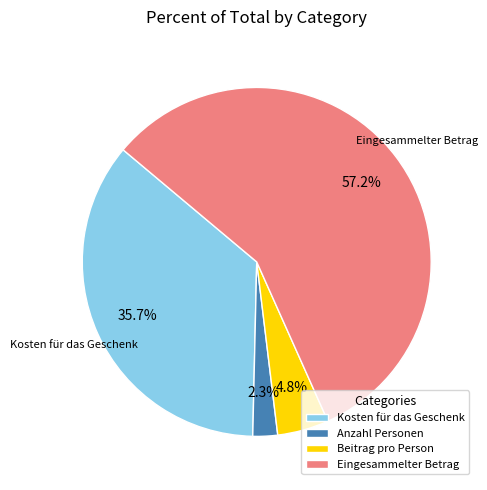

Count the number of slices in the pie.

4